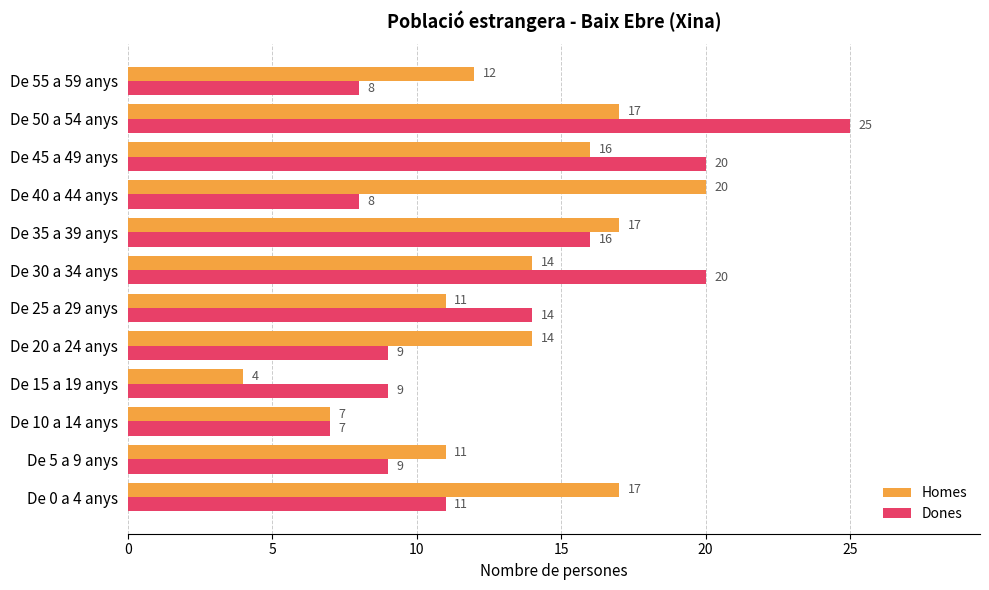

What is the sum of the Dones values at De 0 a 4 anys and De 50 a 54 anys?

36